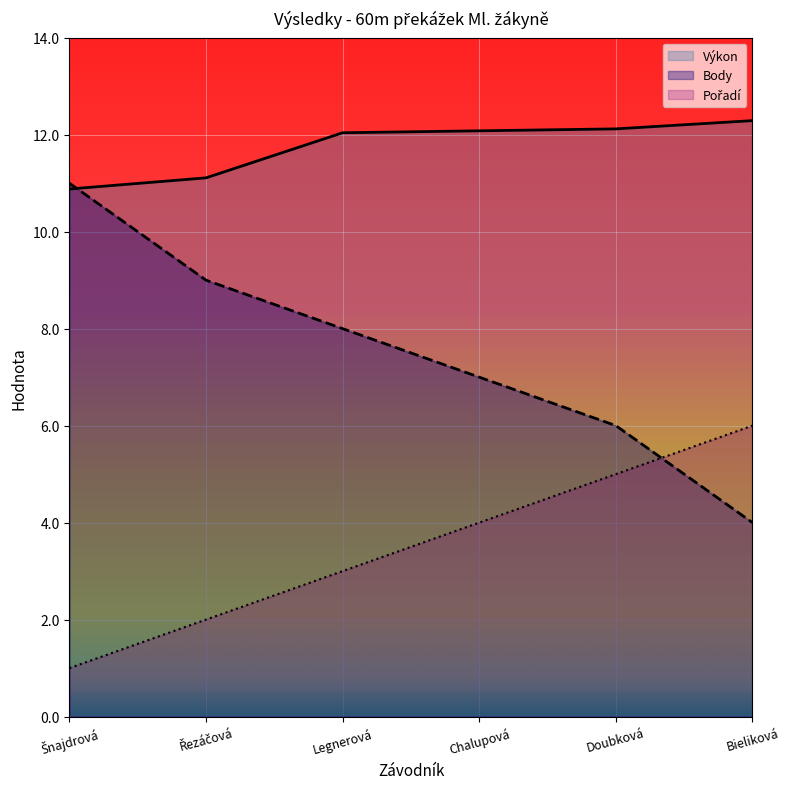

Is the value of Pořadí at Chalupová greater than the value of Výkon at Řezáčová?

No